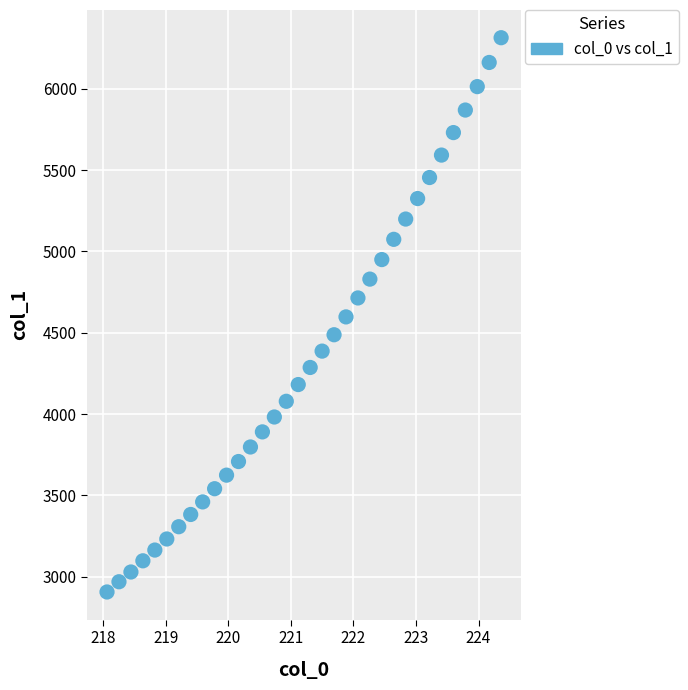

What is the range of X values (max minus min)?

6.3